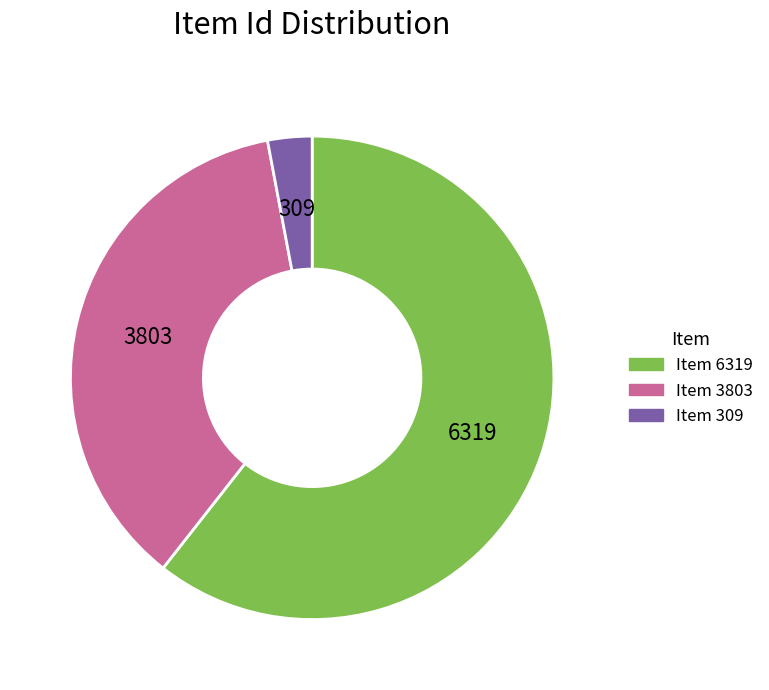

Is there a majority slice in this chart?

Yes